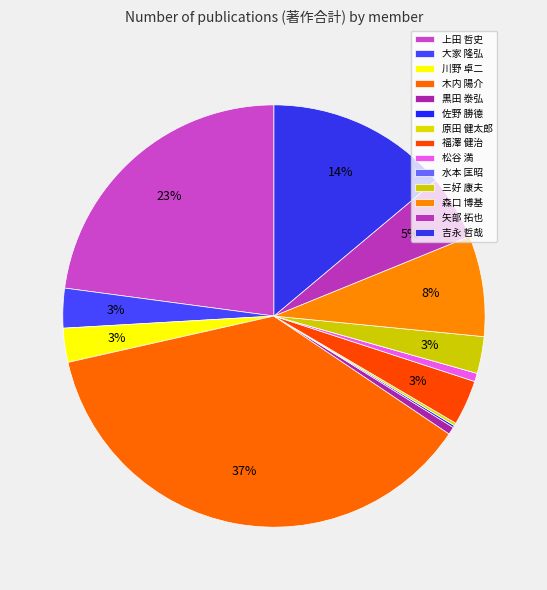

How much of the chart is everything except 原田 健太郎?

99.8%